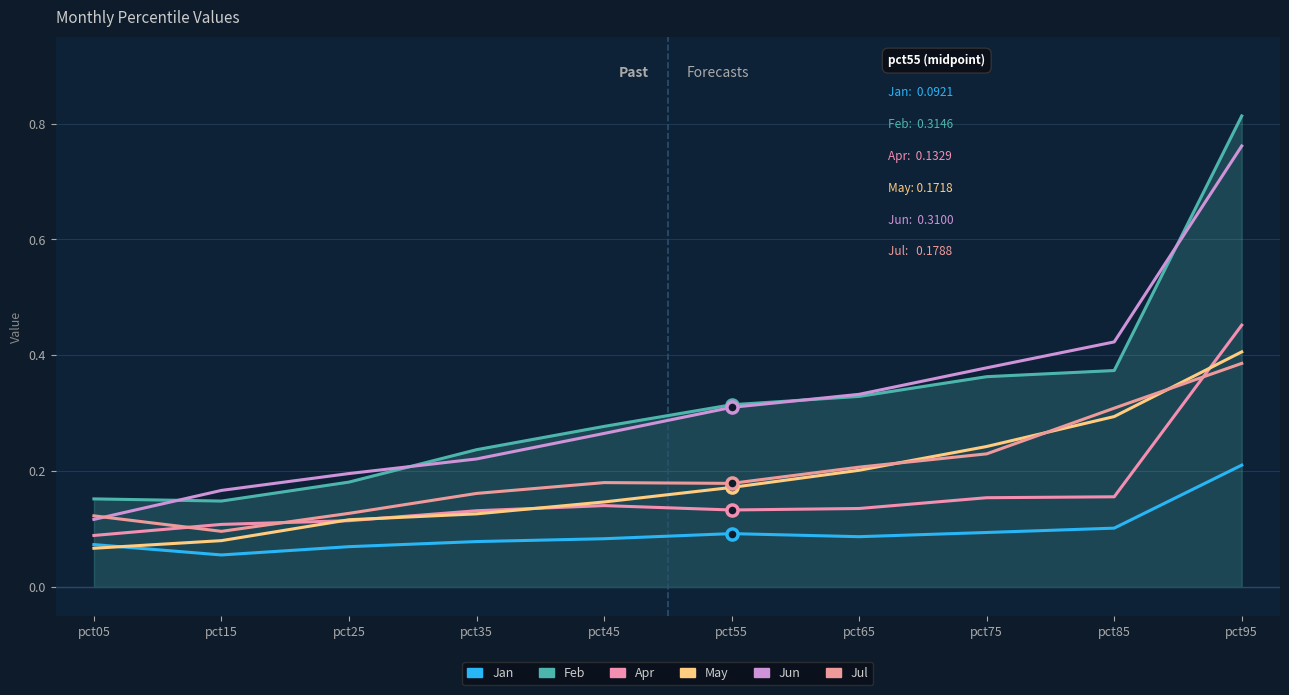

How many intersections are there between Jun and Feb?

4